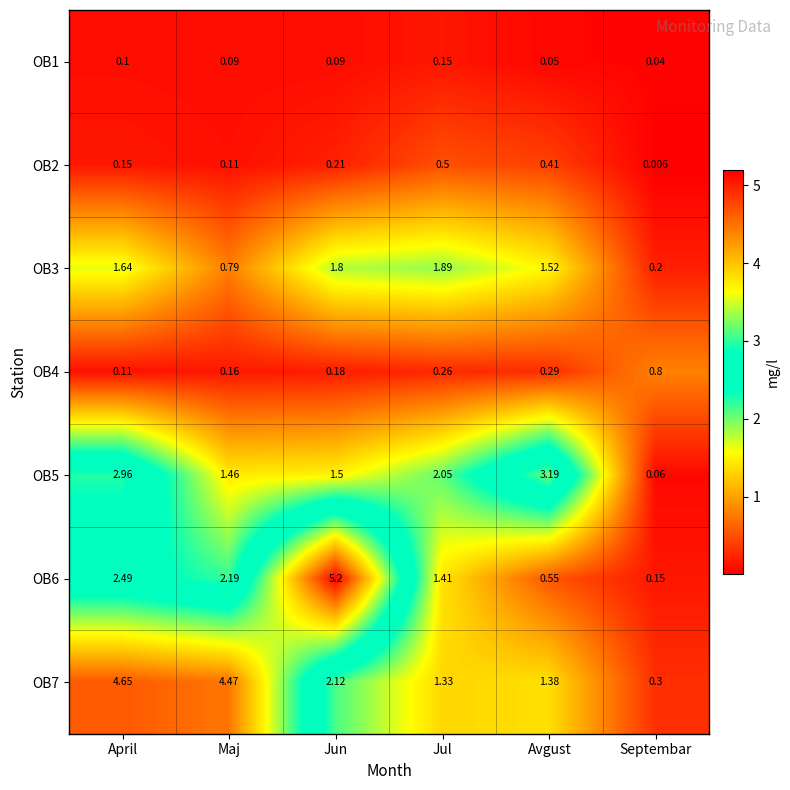

At which label does OB3 first exceed 1?

April